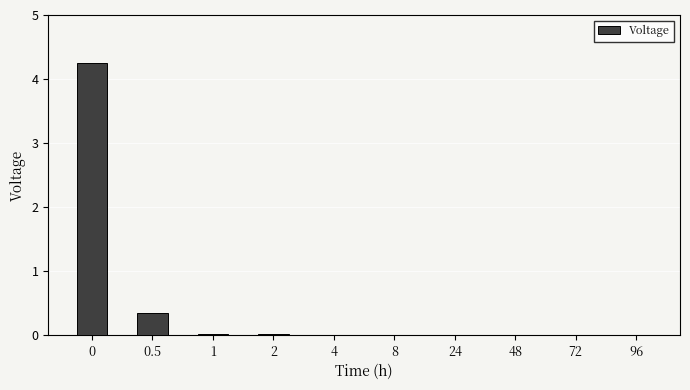

True or false: the data shows 0.0 at 48.

True